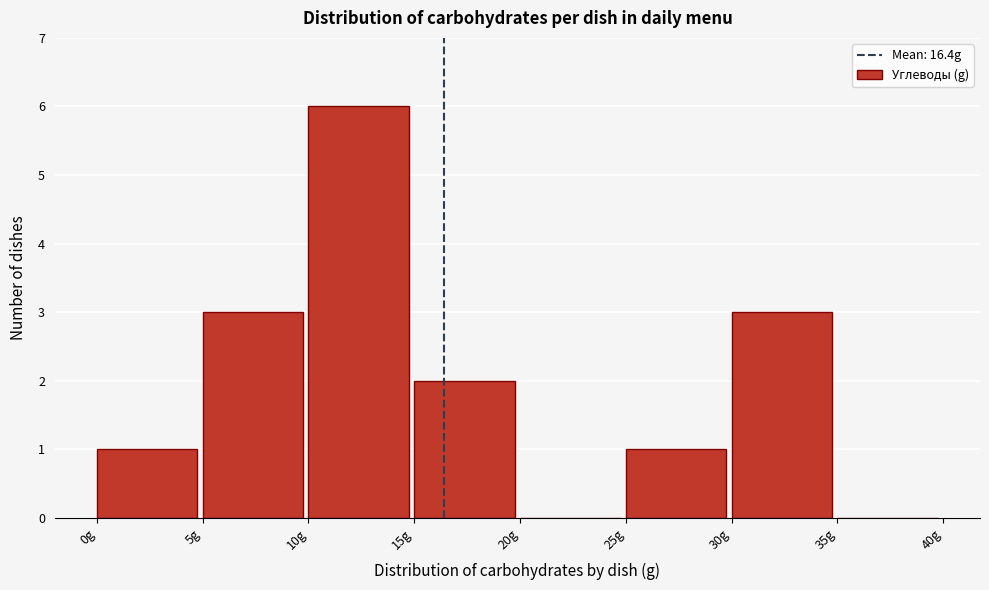

Reading left to right, transcribe this chart: for each bar, give the range it covers on the x-axis and its height. The values are not printed on the chart, so give them approximately, as read against the axis.

0 to 5: 1
5 to 10: 3
10 to 15: 6
15 to 20: 2
20 to 25: 0
25 to 30: 1
30 to 35: 3
35 to 40: 0